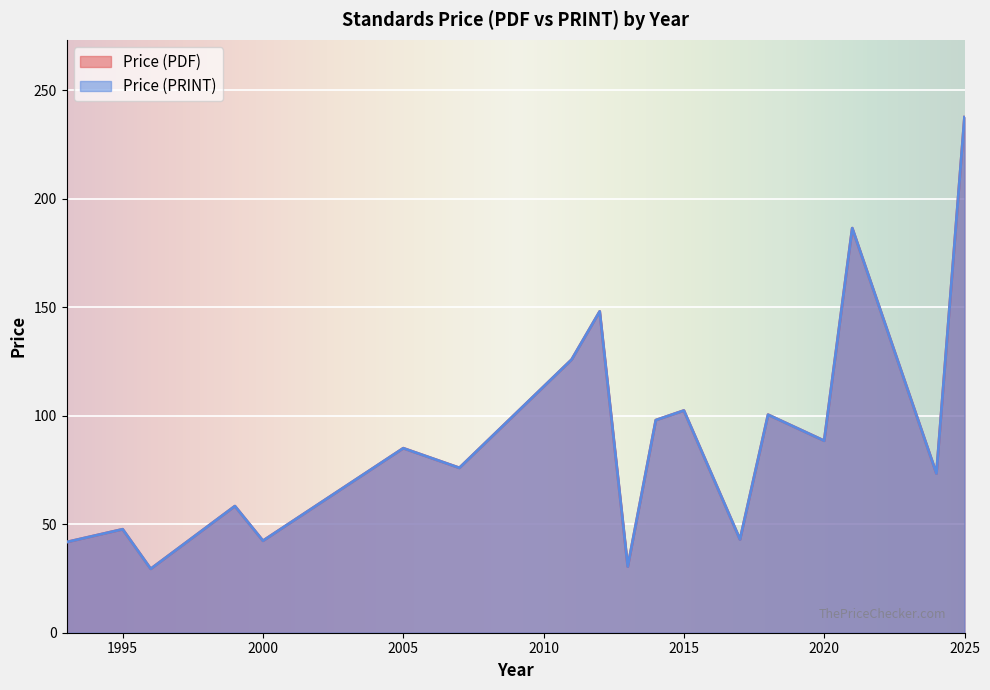

Which has a higher value, 2024 or 1993?

2024